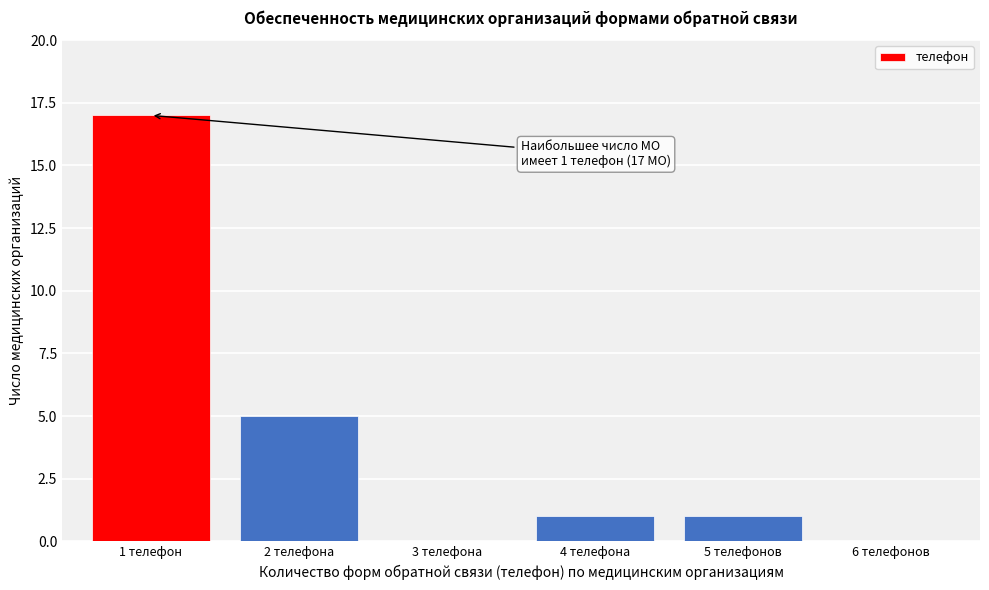

Reading left to right, what are all the values shown in this chart?

1 телефон=17	2 телефона=5	3 телефона=0	4 телефона=1	5 телефонов=1	6 телефонов=0